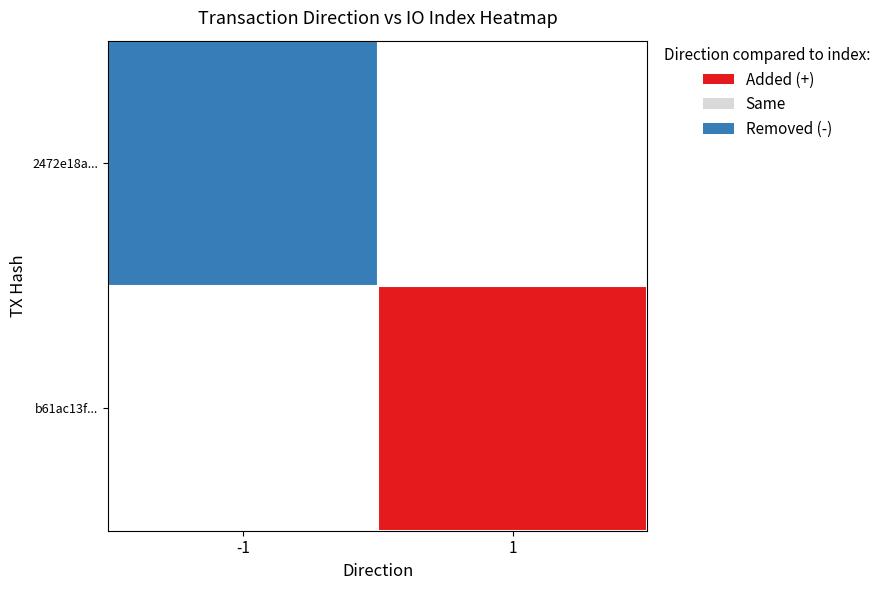

How many categories are shown in the chart?

2